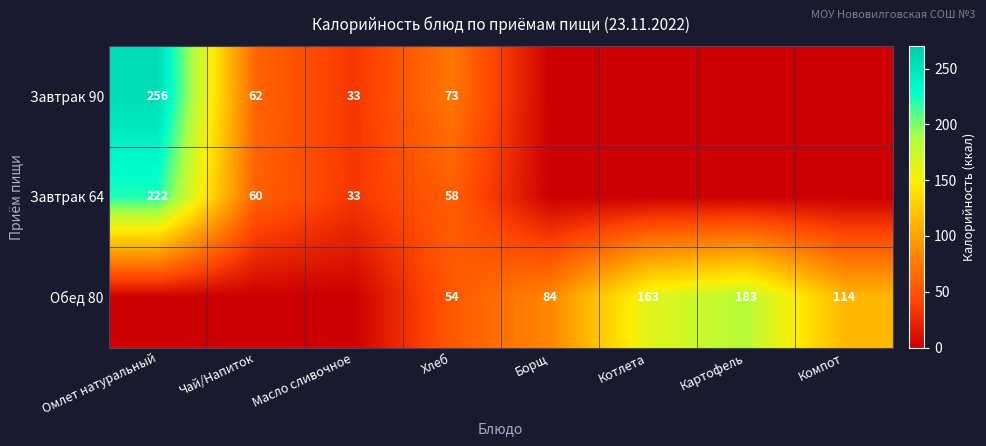

What is the difference between the highest and lowest values at Хлеб?

19